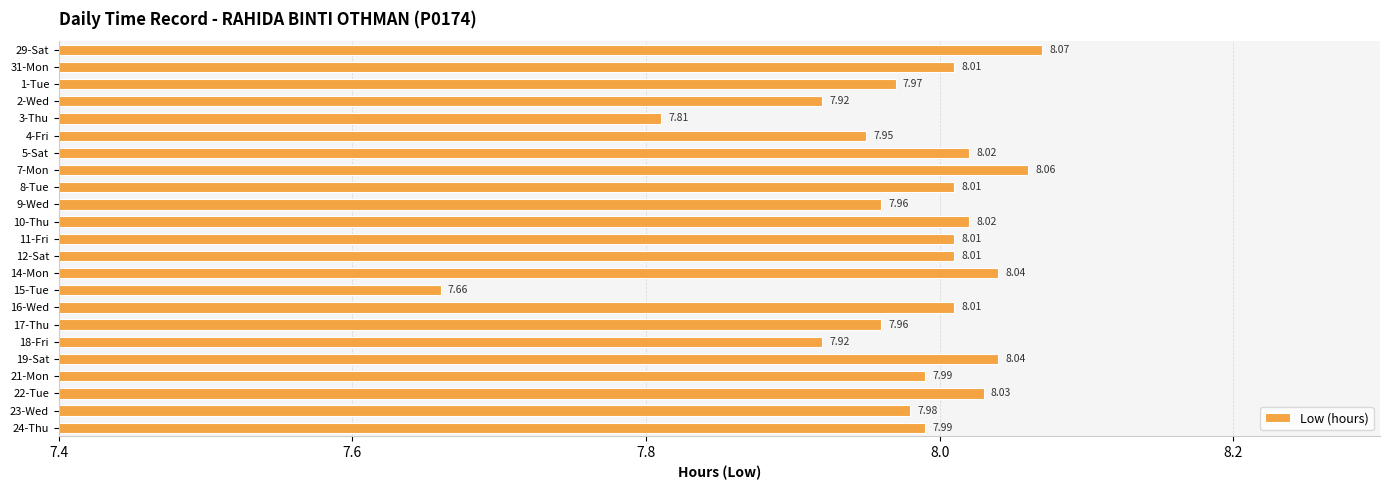

What is the difference between the maximum and minimum values?

0.4